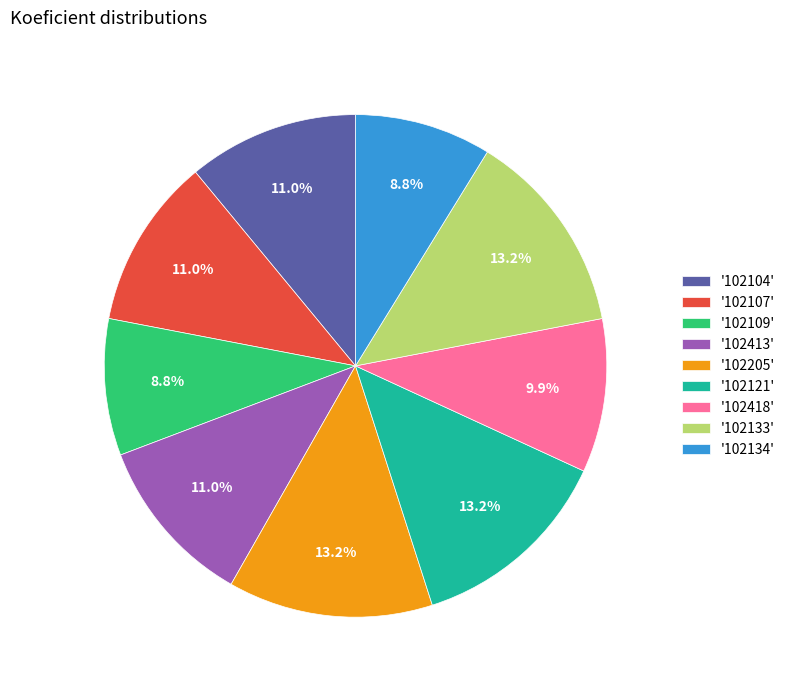

Approximately how many times larger is the value at '102133' compared to '102121'?

1.0